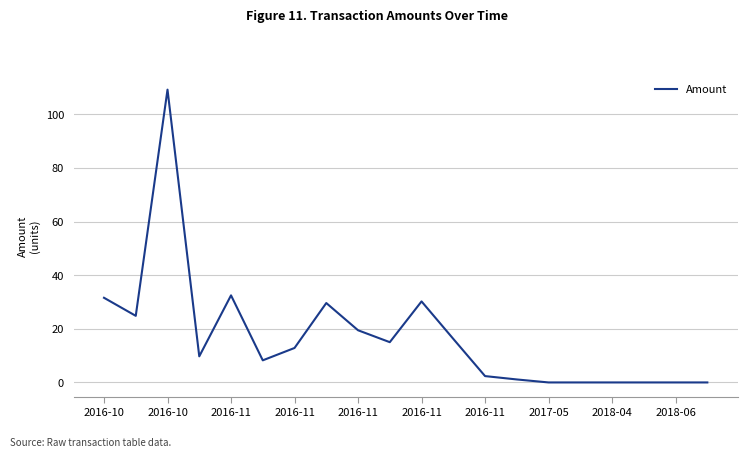

What is the greatest value displayed?

109.2